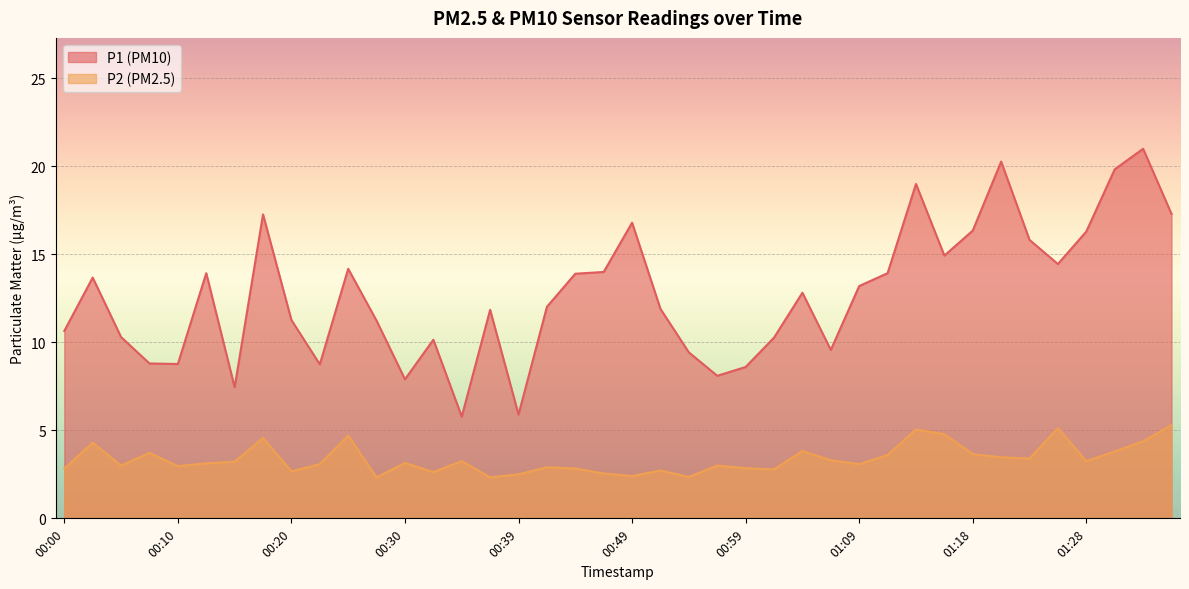

At how many categories does at least one series exceed 13?

19